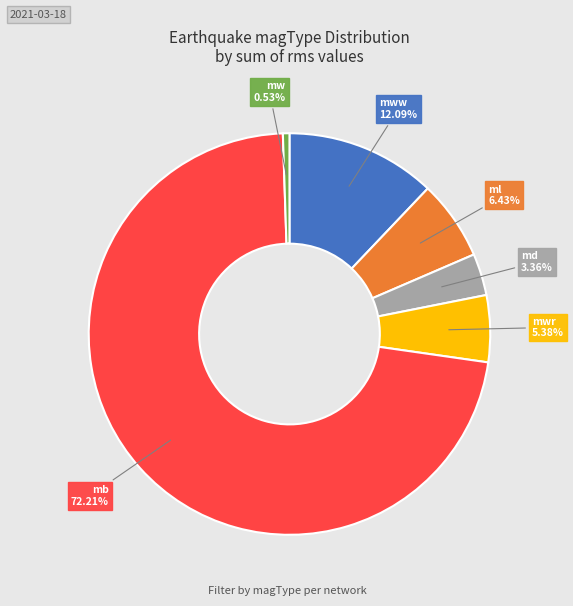

To the nearest percent, what percentage of the pie is mww?

12%